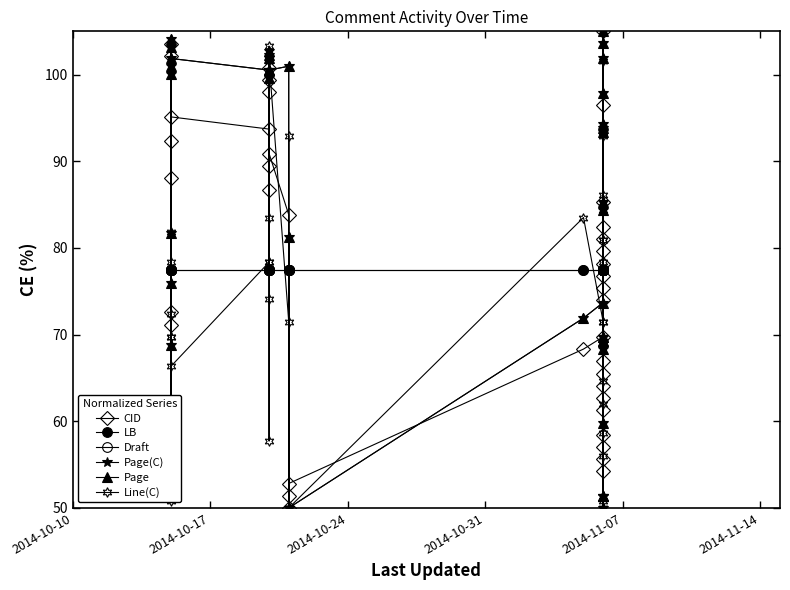

Which series has the widest spread of values?

CID